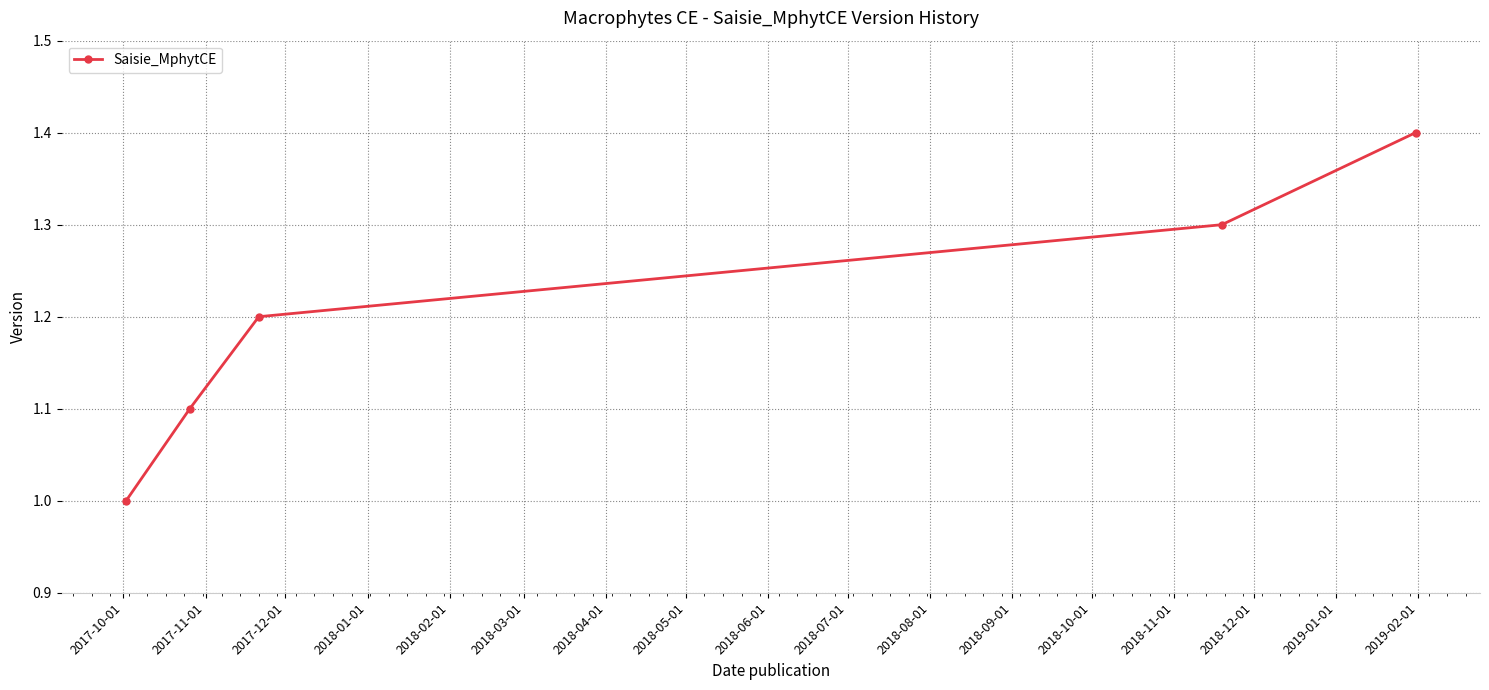

What is the value of the 1st point from the left?

1.0